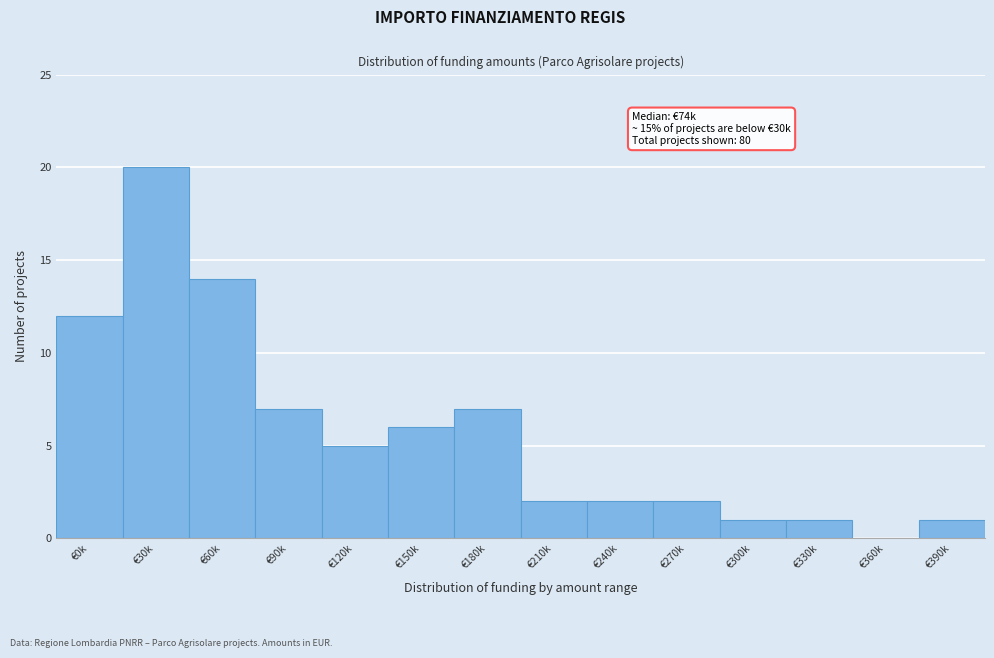

Reading left to right, list all the values displayed in this chart.

€0k=12	€30k=20	€60k=14	€90k=7	€120k=5	€150k=6	€180k=7	€210k=2	€240k=2	€270k=2	€300k=1	€330k=1	€360k=0	€390k=1